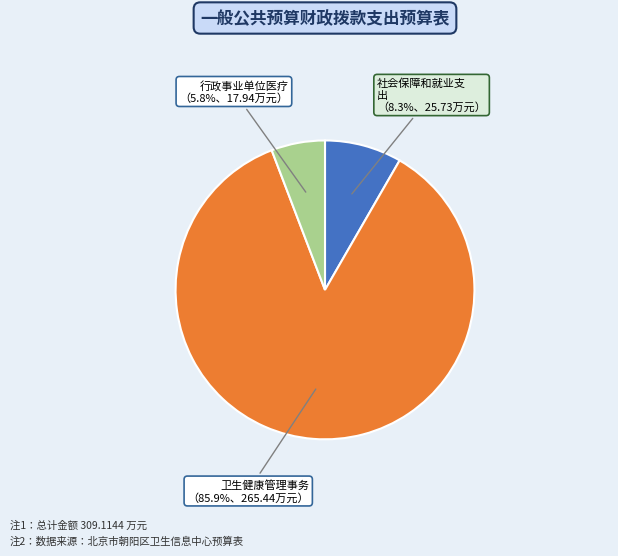

How many segments does this pie chart have?

3